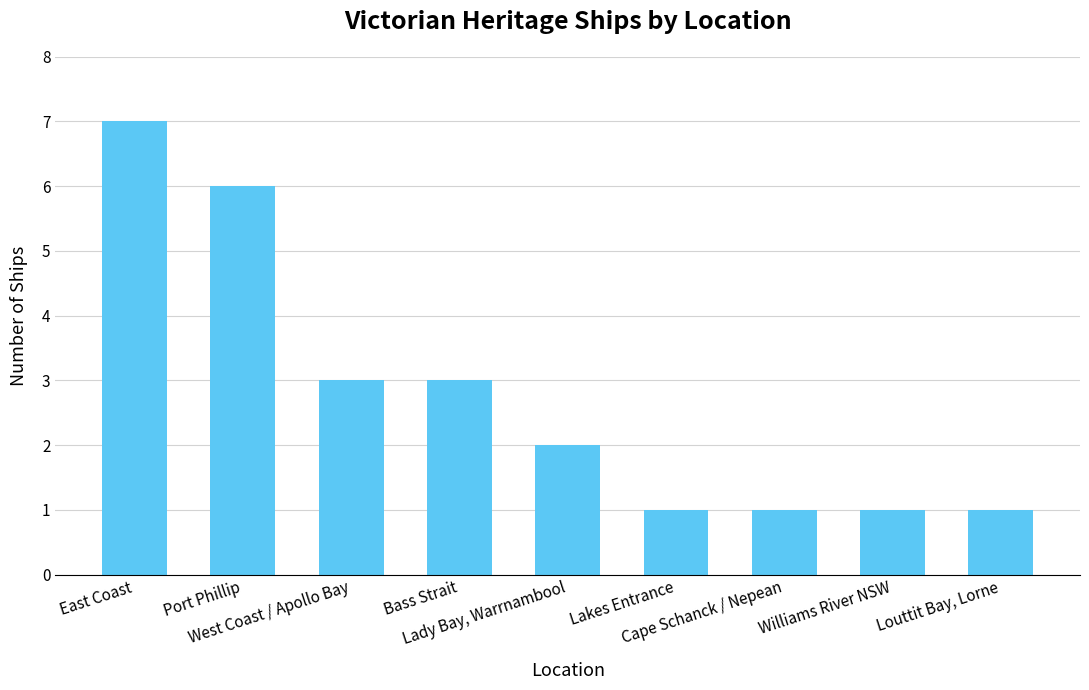

Reading left to right, transcribe all the data shown in this chart.

East Coast=7	Port Phillip=6	West Coast / Apollo Bay=3	Bass Strait=3	Lady Bay, Warrnambool=2	Lakes Entrance=1	Cape Schanck / Nepean=1	Williams River NSW=1	Louttit Bay, Lorne=1